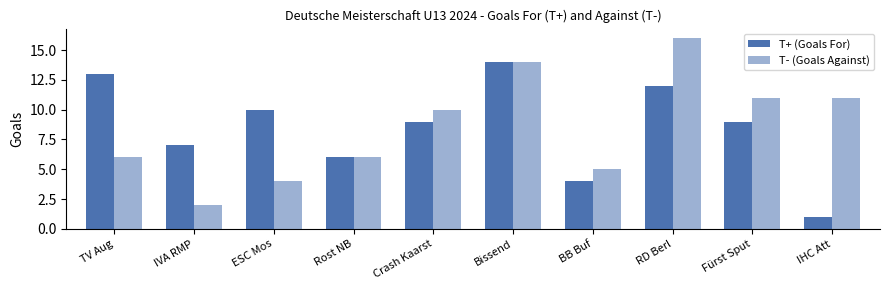

What is the minimum value for T+ (Goals For)?

1